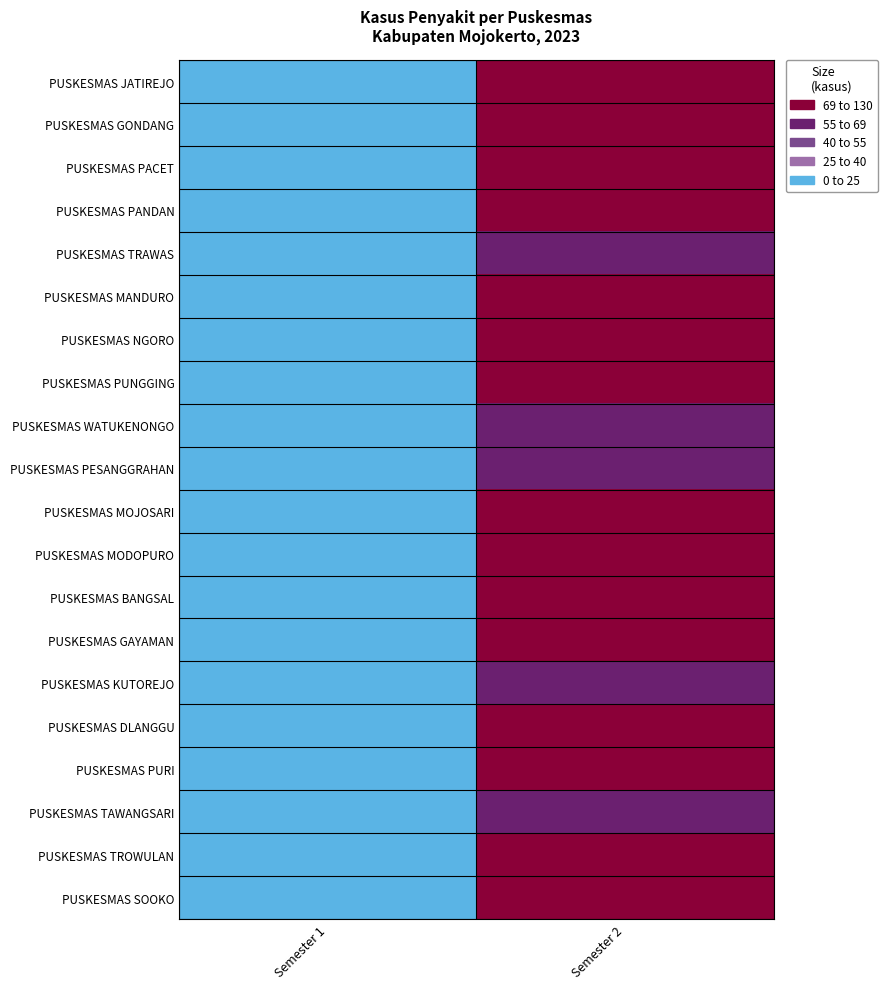

Reading right to left, what are all the values shown in this chart?

PUSKESMAS JATIREJO: Semester 2=90	Semester 1=0
PUSKESMAS GONDANG: Semester 2=74	Semester 1=0
PUSKESMAS PACET: Semester 2=70	Semester 1=0
PUSKESMAS PANDAN: Semester 2=70	Semester 1=0
PUSKESMAS TRAWAS: Semester 2=67	Semester 1=0
PUSKESMAS MANDURO: Semester 2=86	Semester 1=0
PUSKESMAS NGORO: Semester 2=100	Semester 1=0
PUSKESMAS PUNGGING: Semester 2=96	Semester 1=0
PUSKESMAS WATUKENONGO: Semester 2=56	Semester 1=0
PUSKESMAS PESANGGRAHAN: Semester 2=67	Semester 1=0
PUSKESMAS MOJOSARI: Semester 2=92	Semester 1=0
PUSKESMAS MODOPURO: Semester 2=72	Semester 1=0
PUSKESMAS BANGSAL: Semester 2=98	Semester 1=0
PUSKESMAS GAYAMAN: Semester 2=94	Semester 1=0
PUSKESMAS KUTOREJO: Semester 2=67	Semester 1=0
PUSKESMAS DLANGGU: Semester 2=94	Semester 1=0
PUSKESMAS PURI: Semester 2=124	Semester 1=0
PUSKESMAS TAWANGSARI: Semester 2=68	Semester 1=0
PUSKESMAS TROWULAN: Semester 2=82	Semester 1=0
PUSKESMAS SOOKO: Semester 2=115	Semester 1=0